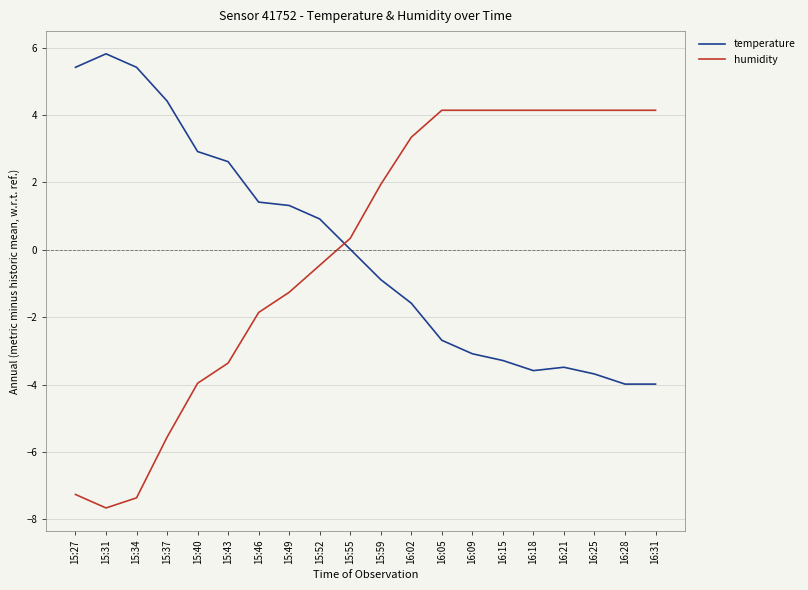

Which category has the lowest value in the humidity series?

15:31